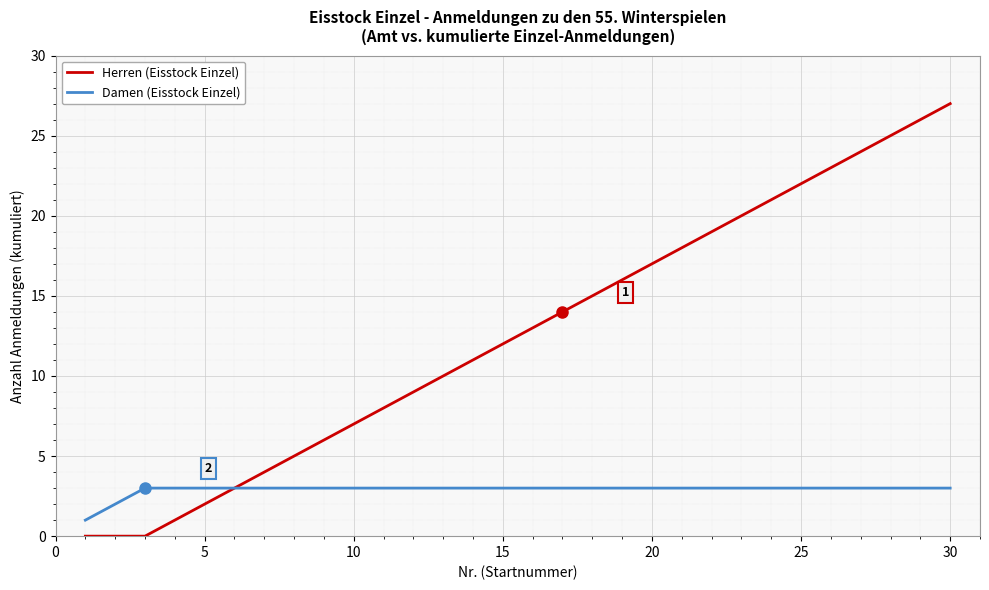

What is the difference between the maximum and minimum values in the Herren (Eisstock Einzel) series?

27